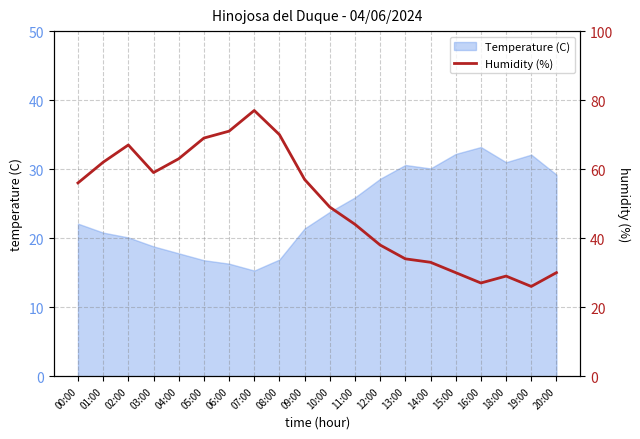

At which label does the data first exceed 56?

01:00